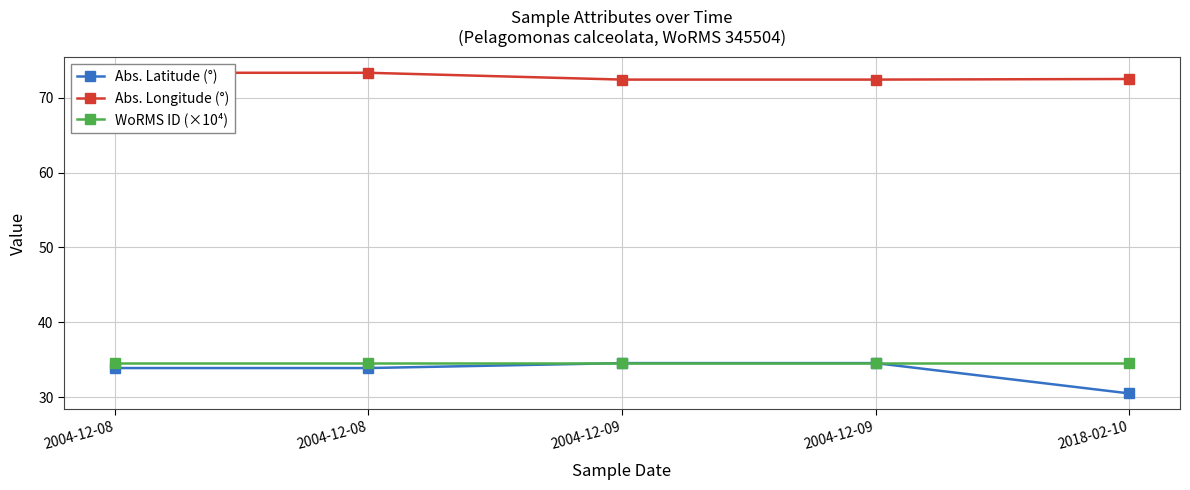

Reading left to right, transcribe all the data shown in this chart.

Abs. Latitude (°): 2004-12-08=33.9	2004-12-08=33.9	2004-12-09=34.5	2004-12-09=34.5	2018-02-10=30.5
Abs. Longitude (°): 2004-12-08=73.3	2004-12-08=73.3	2004-12-09=72.4	2004-12-09=72.4	2018-02-10=72.5
WoRMS ID (×10⁴): 2004-12-08=34.6	2004-12-08=34.6	2004-12-09=34.6	2004-12-09=34.6	2018-02-10=34.6